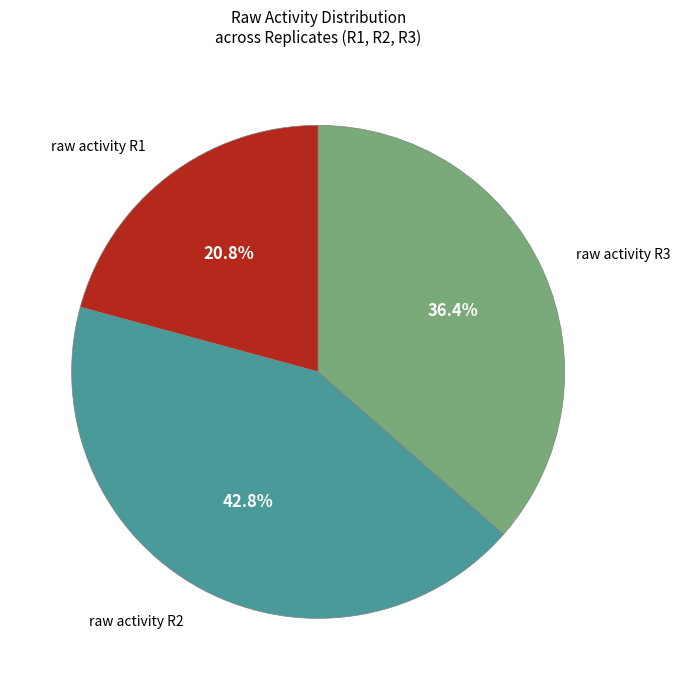

Rank the categories by value from lowest to highest.

raw activity R1, raw activity R3, raw activity R2